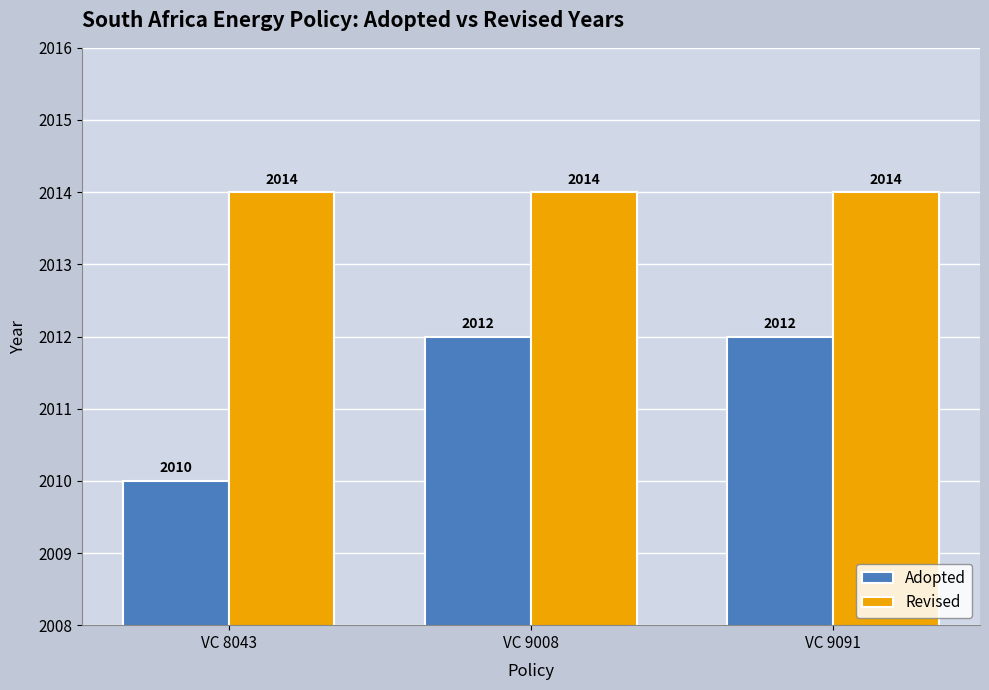

What is the value of the Adopted bar at the 2nd from the left?

2012